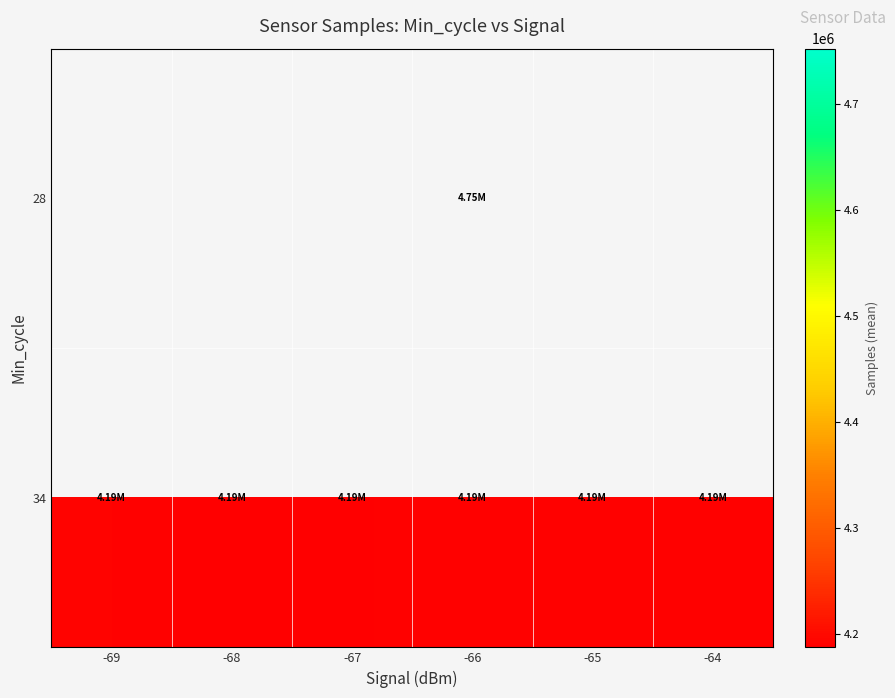

At which category does the chart reach its minimum across all series?

-68